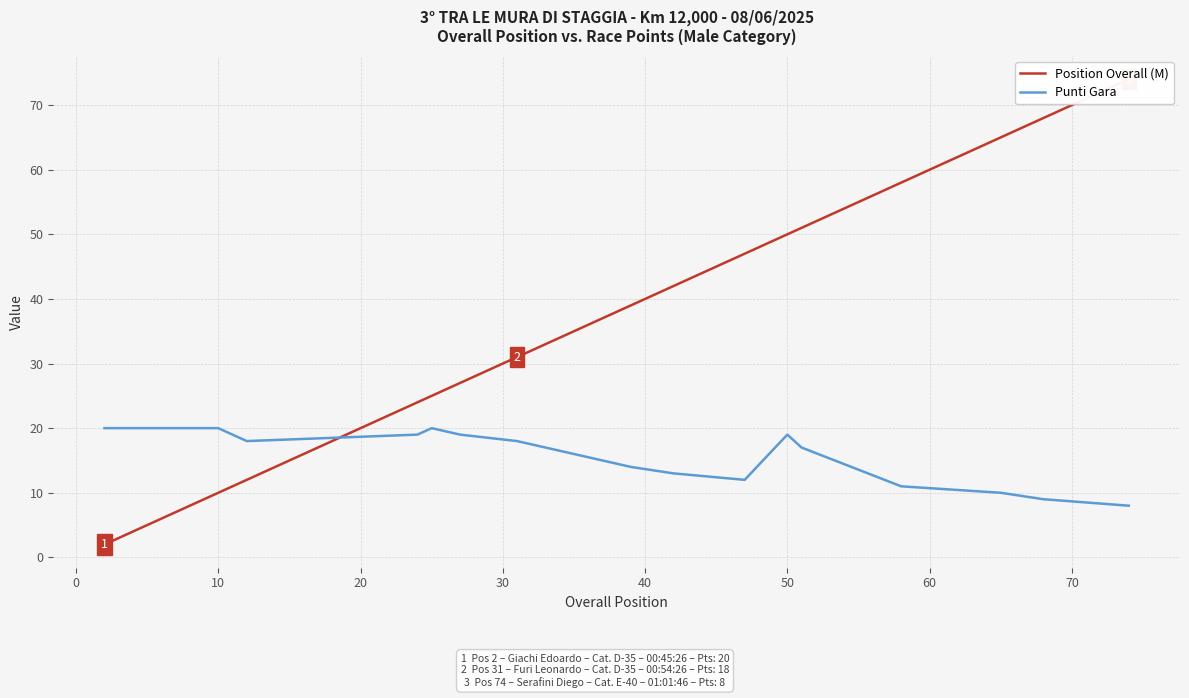

What is the highest value of the Punti Gara series?

20